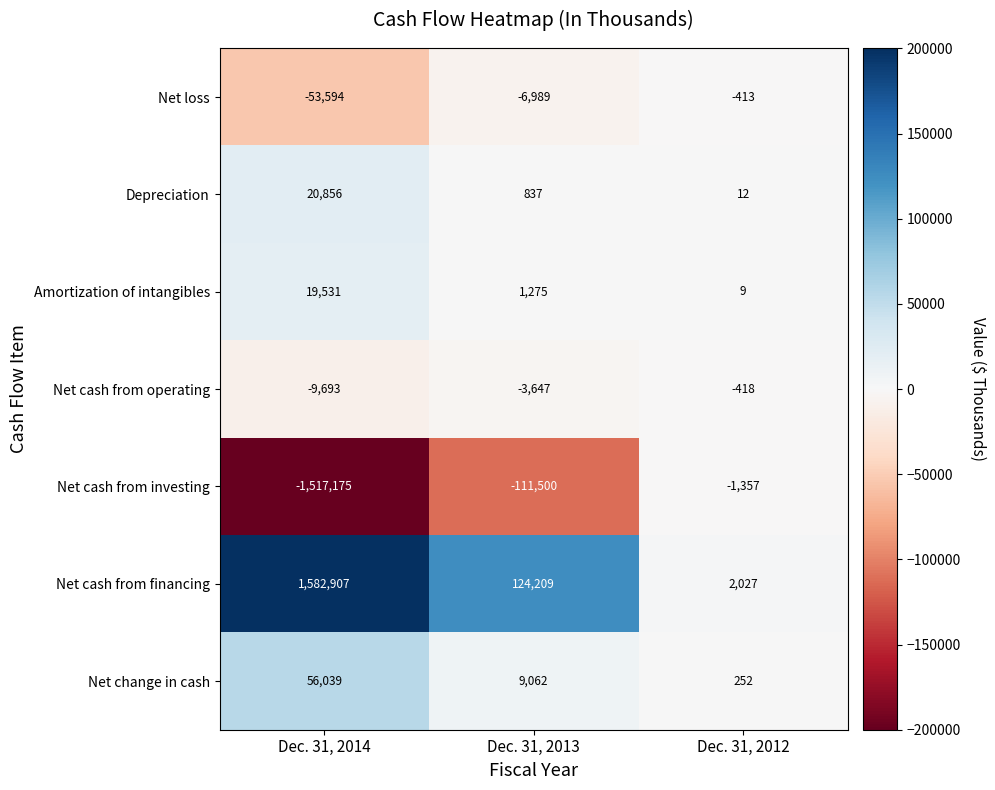

What is the spread (max minus min) of values at Dec. 31, 2013?

235709